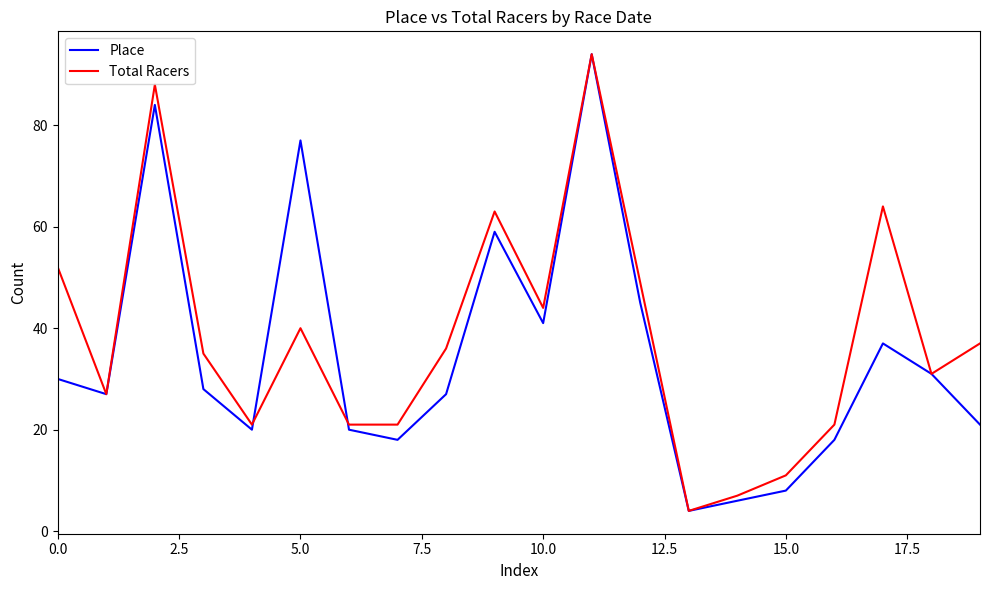

Reading left to right, list all the values displayed in this chart.

Place: 30	27	84	28	20	77	20	18	27	59	41	94	45	4	6	8	18	37	31	21
Total Racers: 52	27	88	35	21	40	21	21	36	63	44	94	49	4	7	11	21	64	31	37